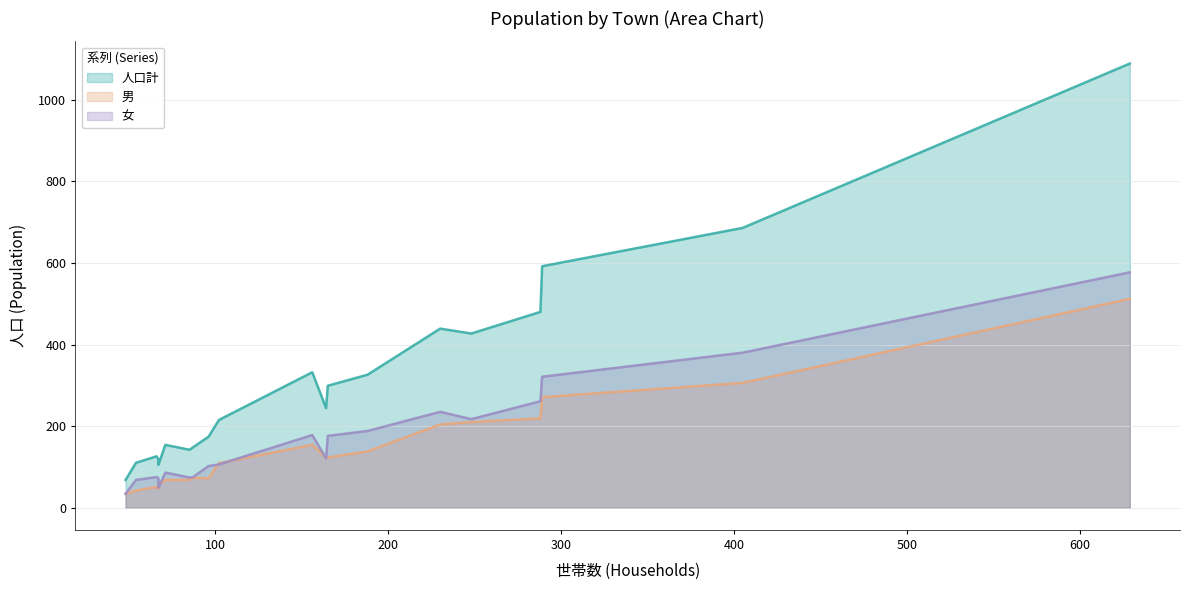

What is the maximum value shown in the chart?

1089